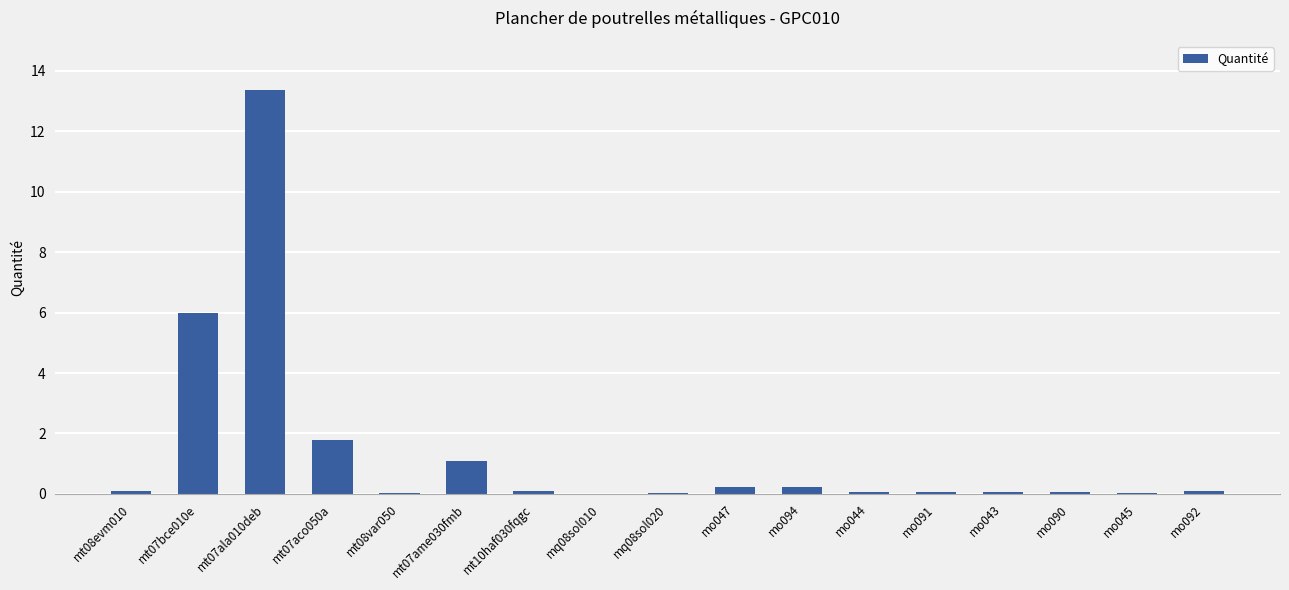

Are the bars grouped side by side (vs. stacked)?

No